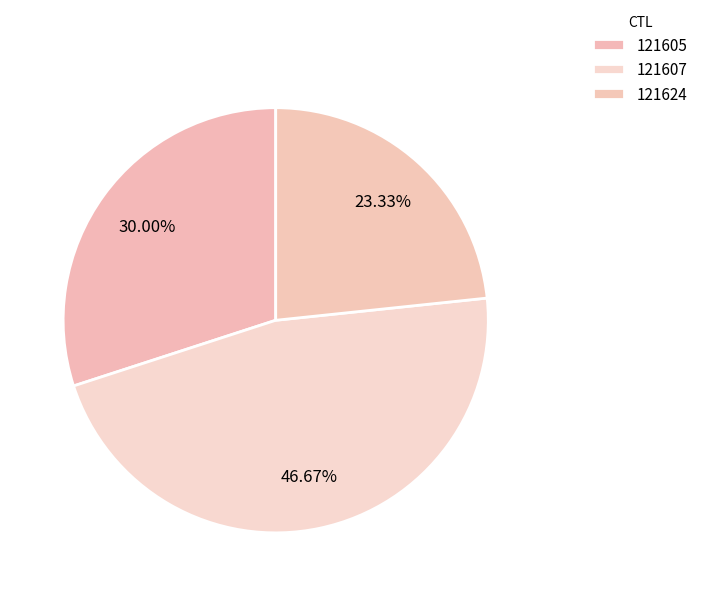

Do 121607 and 121624 together represent more than half of the pie?

Yes